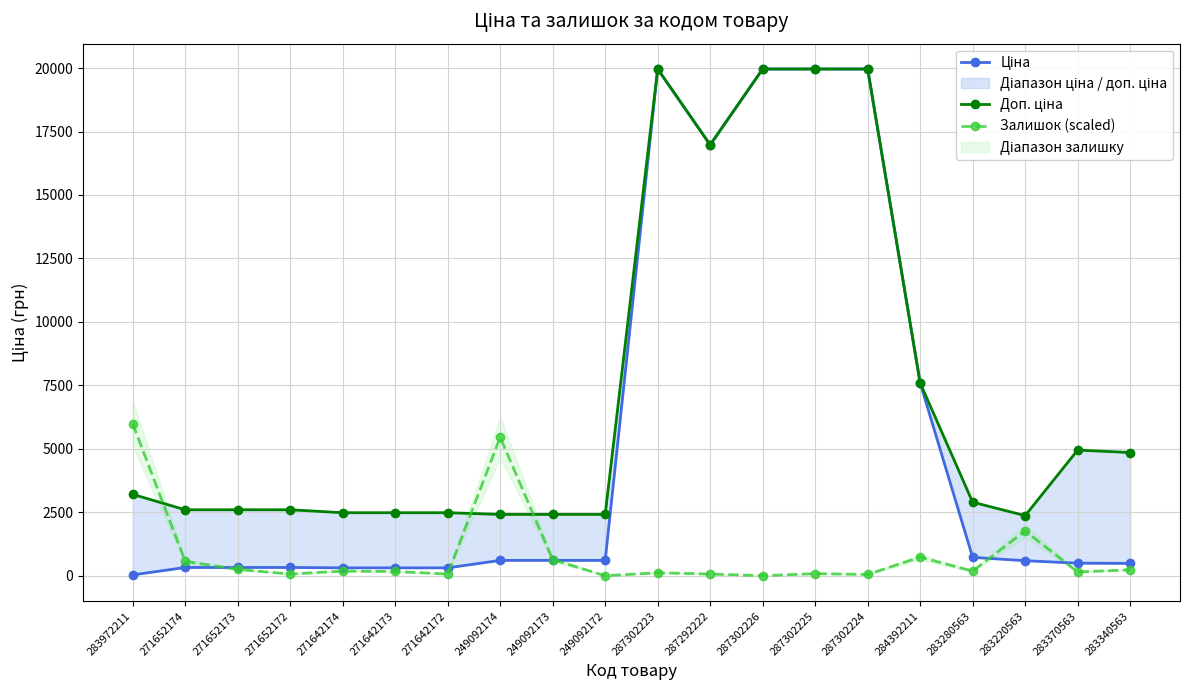

Reading right to left, list all the values displayed in this chart.

Ціна: 283340563=485.4	283370563=495.0	283220563=591.6	283280563=724.5	284392211=7596.5	287302224=19964.2	287302225=19964.2	287302226=19964.2	287292222=16976.3	287302223=19964.2	249092172=603.7	249092173=603.7	249092174=603.7	271642172=310.3	271642173=310.3	271642174=310.3	271652172=324.8	271652173=324.8	271652174=324.8	283972211=32.0
Доп. ціна: 283340563=4853.8	283370563=4950.4	283220563=2366.5	283280563=2897.8	284392211=7596.5	287302224=19964.2	287302225=19964.2	287302226=19964.2	287292222=16976.3	287302223=19964.2	249092172=2414.8	249092173=2414.8	249092174=2414.8	271642172=2482.4	271642173=2482.4	271642174=2482.4	271652172=2598.3	271652173=2598.3	271652174=2598.3	283972211=3205.0
Залишок (scaled): 283340563=232.9	283370563=149.7	283220563=1763.5	283280563=183.0	284392211=732.0	287302224=49.9	287302225=83.2	287302226=0.0	287292222=66.5	287302223=116.5	249092172=0.0	249092173=632.2	249092174=5456.9	271642172=66.5	271642173=166.4	271642174=183.0	271652172=66.5	271652173=249.6	271652174=565.7	283972211=5989.3